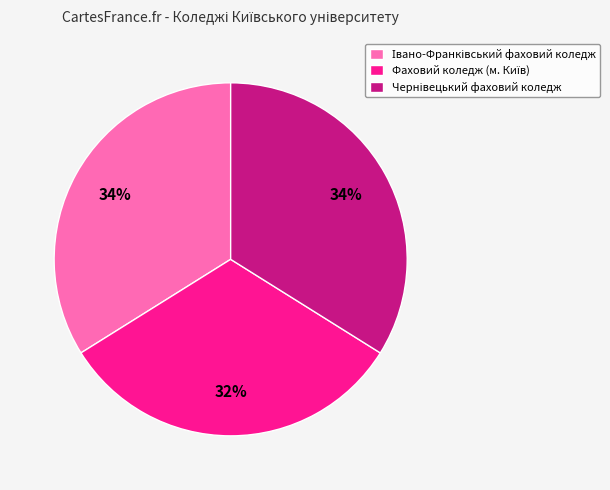

To the nearest percent, what is the difference between the largest and smallest slice percentages?

2%